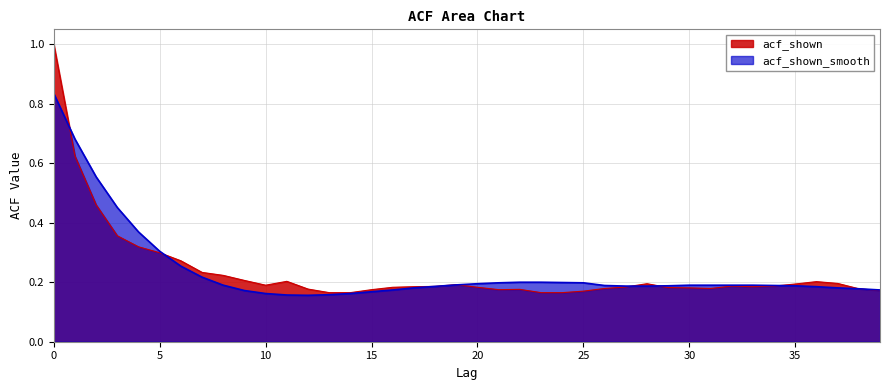

The value of acf_shown at 3 is 0.5. True or false?

False